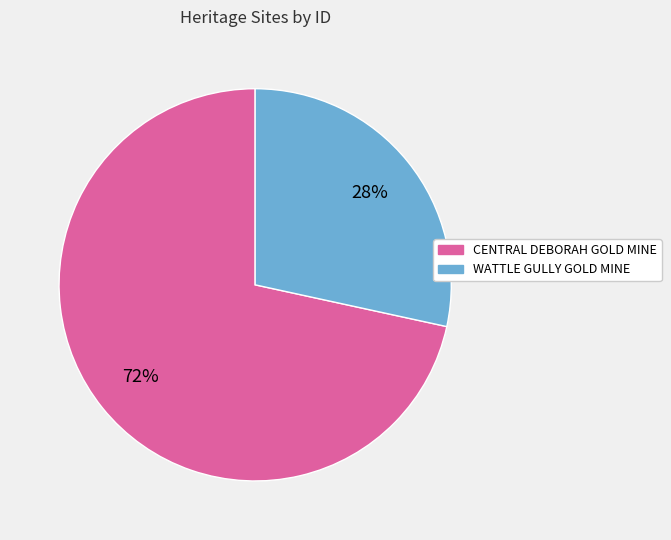

To the nearest percent, what percentage of the pie is WATTLE GULLY GOLD MINE?

28%